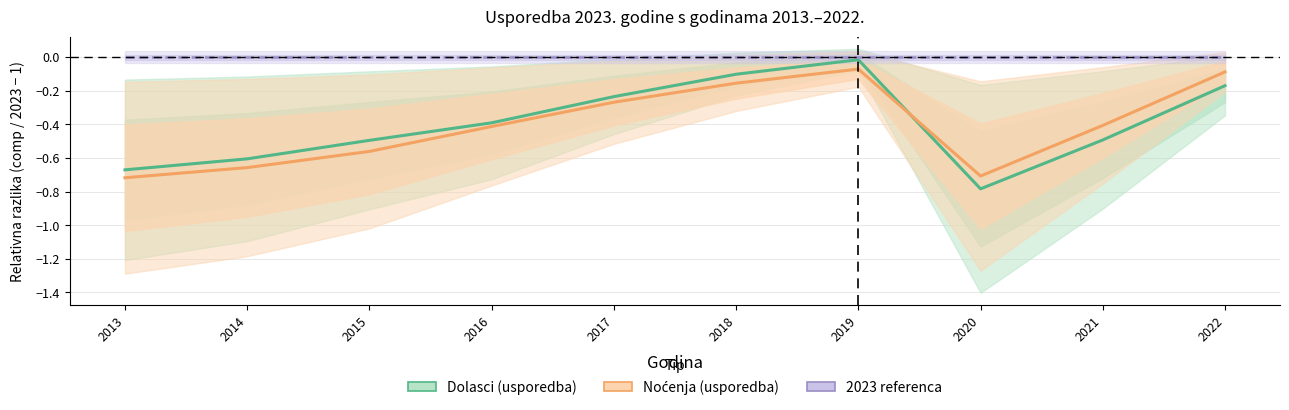

Does the chart have visible grid lines?

Yes